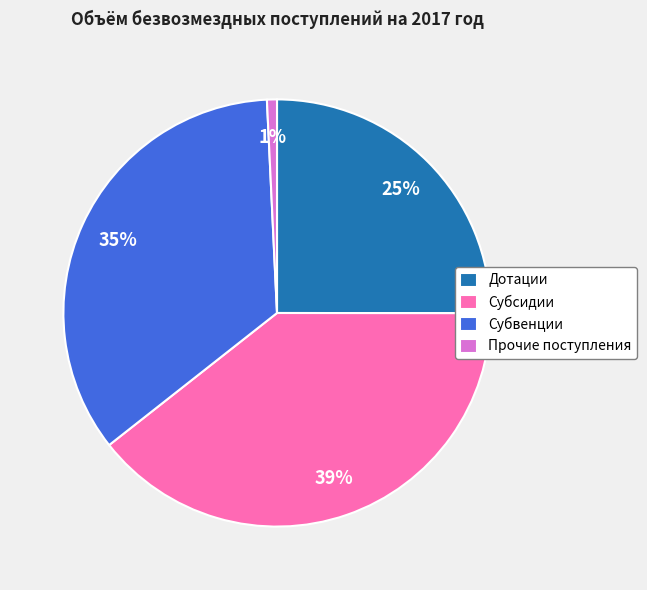

True or false: Субсидии accounts for 45% of the total.

False